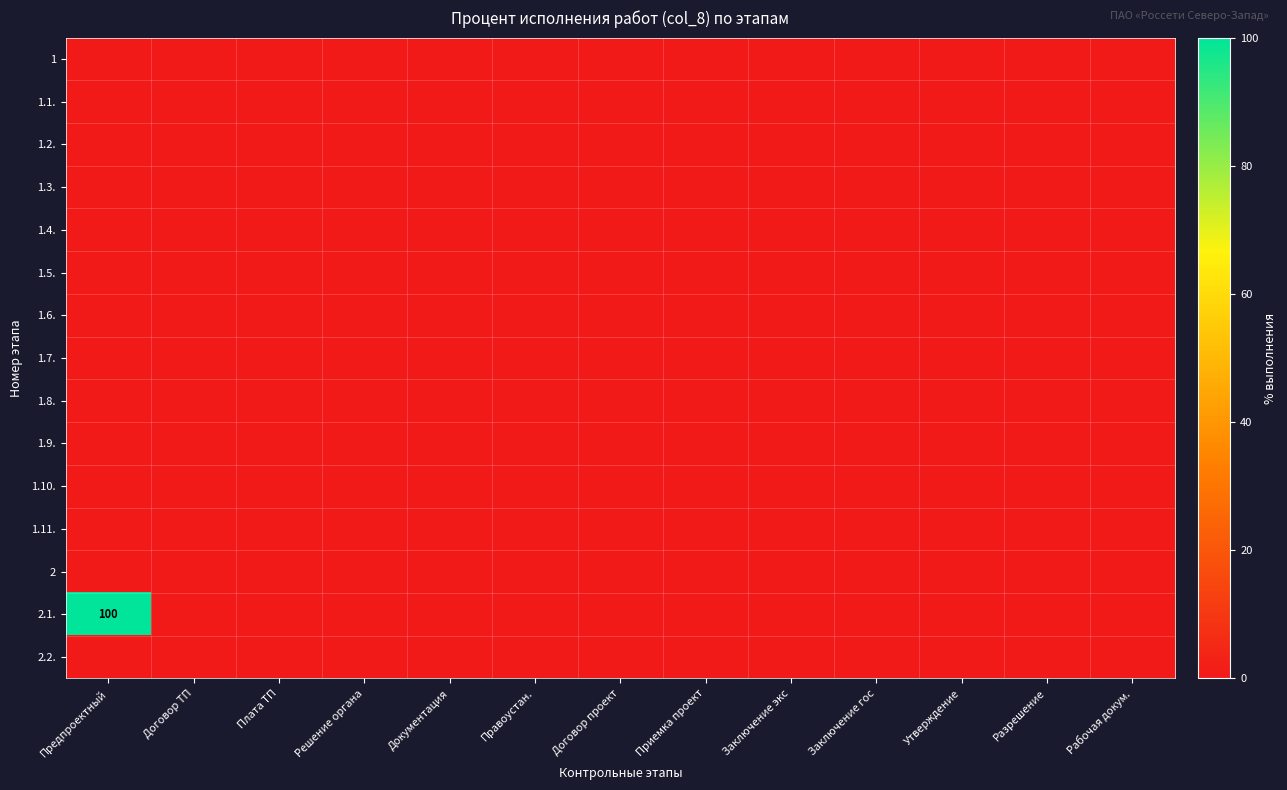

Rank the series at Документация from highest to lowest value.

1, 1.1., 1.2., 1.3., 1.4., 1.5., 1.6., 1.7., 1.8., 1.9., 1.10., 1.11., 2, 2.1., 2.2.